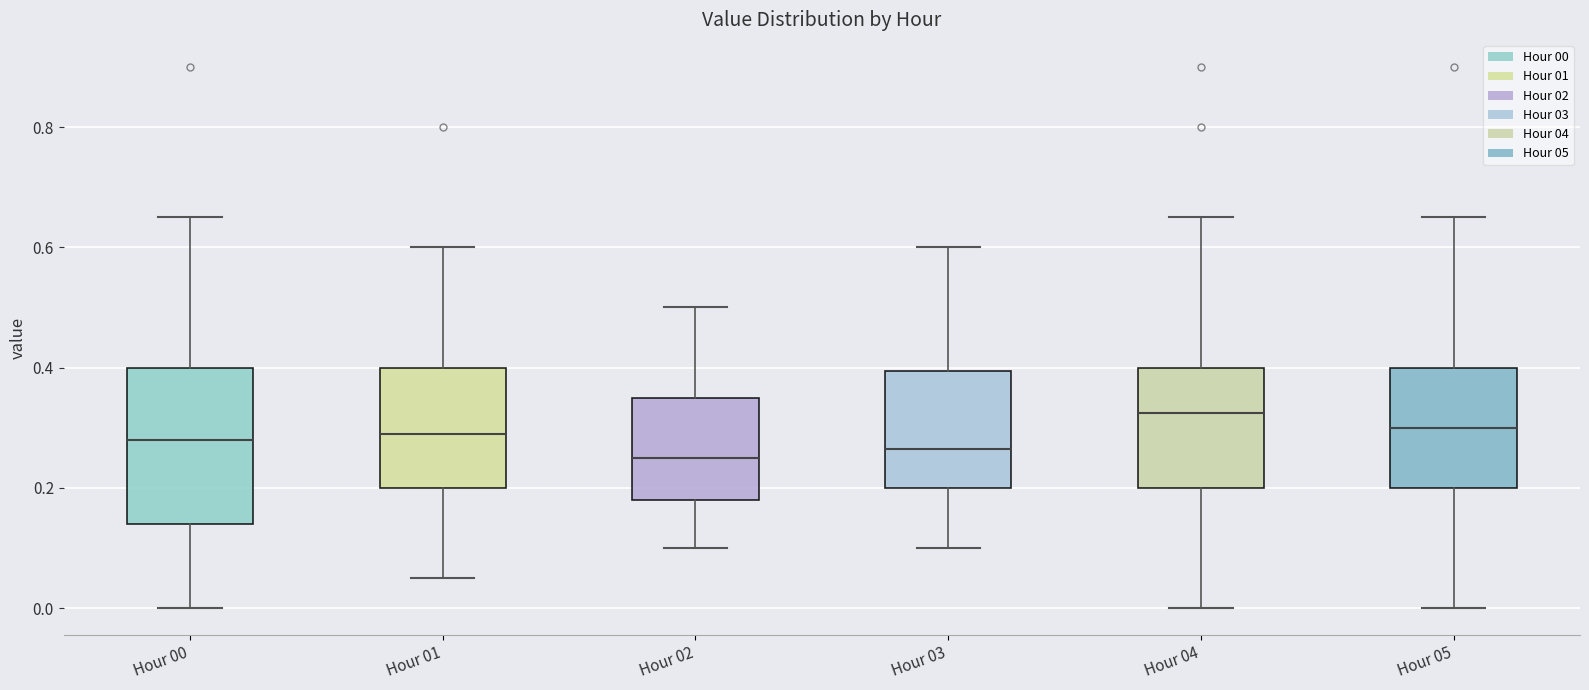

Which box is the tallest, from its lower edge to its upper edge?

Hour 00